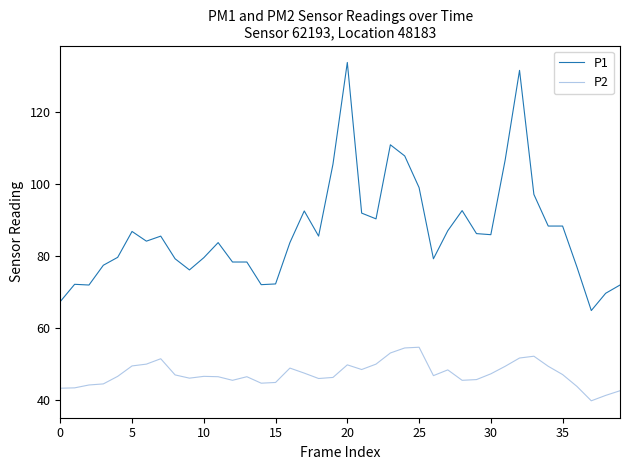

What is the difference between the maximum and minimum values in the P1 series?

69.0